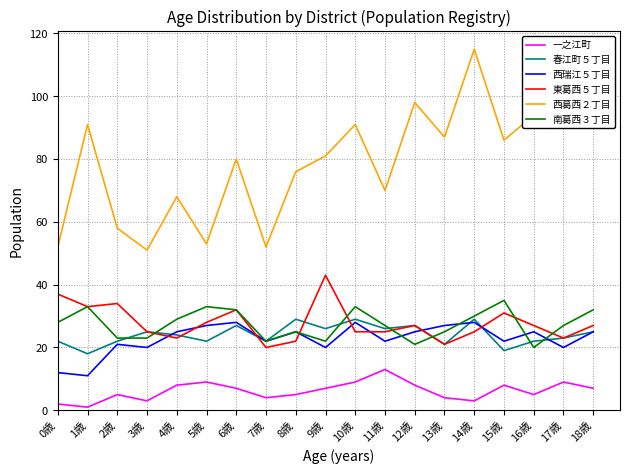

Reading right to left, list all the values displayed in this chart.

一之江町: 18歳=7	17歳=9	16歳=5	15歳=8	14歳=3	13歳=4	12歳=8	11歳=13	10歳=9	9歳=7	8歳=5	7歳=4	6歳=7	5歳=9	4歳=8	3歳=3	2歳=5	1歳=1	0歳=2
春江町５丁目: 18歳=25	17歳=23	16歳=22	15歳=19	14歳=29	13歳=21	12歳=27	11歳=26	10歳=29	9歳=26	8歳=29	7歳=22	6歳=27	5歳=22	4歳=24	3歳=25	2歳=22	1歳=18	0歳=22
西瑞江５丁目: 18歳=25	17歳=20	16歳=25	15歳=22	14歳=28	13歳=27	12歳=25	11歳=22	10歳=28	9歳=20	8歳=25	7歳=22	6歳=28	5歳=27	4歳=25	3歳=20	2歳=21	1歳=11	0歳=12
東葛西５丁目: 18歳=27	17歳=23	16歳=27	15歳=31	14歳=25	13歳=21	12歳=27	11歳=25	10歳=25	9歳=43	8歳=22	7歳=20	6歳=32	5歳=28	4歳=23	3歳=25	2歳=34	1歳=33	0歳=37
西葛西２丁目: 18歳=98	17歳=90	16歳=94	15歳=86	14歳=115	13歳=87	12歳=98	11歳=70	10歳=91	9歳=81	8歳=76	7歳=52	6歳=80	5歳=53	4歳=68	3歳=51	2歳=58	1歳=91	0歳=52
南葛西３丁目: 18歳=32	17歳=27	16歳=20	15歳=35	14歳=30	13歳=25	12歳=21	11歳=27	10歳=33	9歳=22	8歳=25	7歳=22	6歳=32	5歳=33	4歳=29	3歳=23	2歳=23	1歳=33	0歳=28